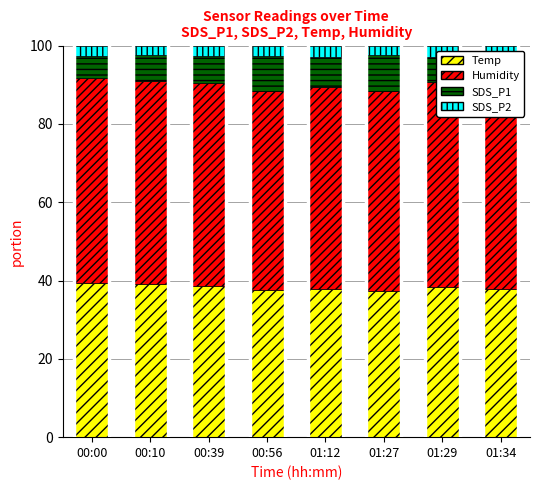

How many data points in SDS_P1 are above 7?

4